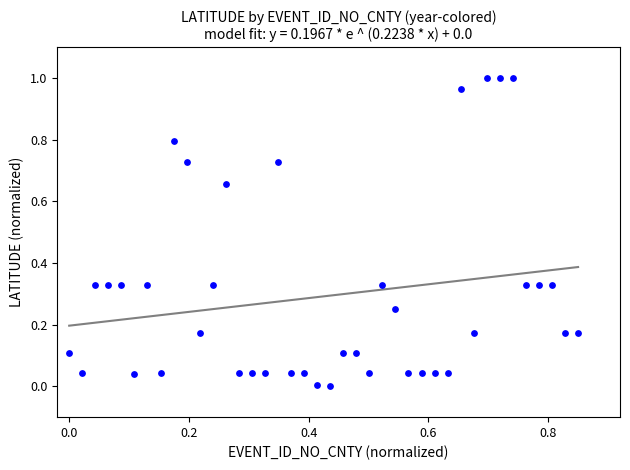

What is the range of X values (max minus min)?

0.8